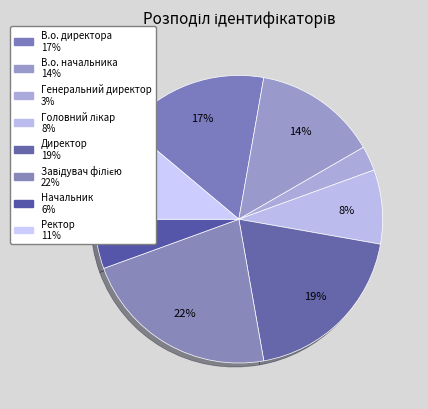

To the nearest percent, what percentage of the pie is В.о. начальника?

14%